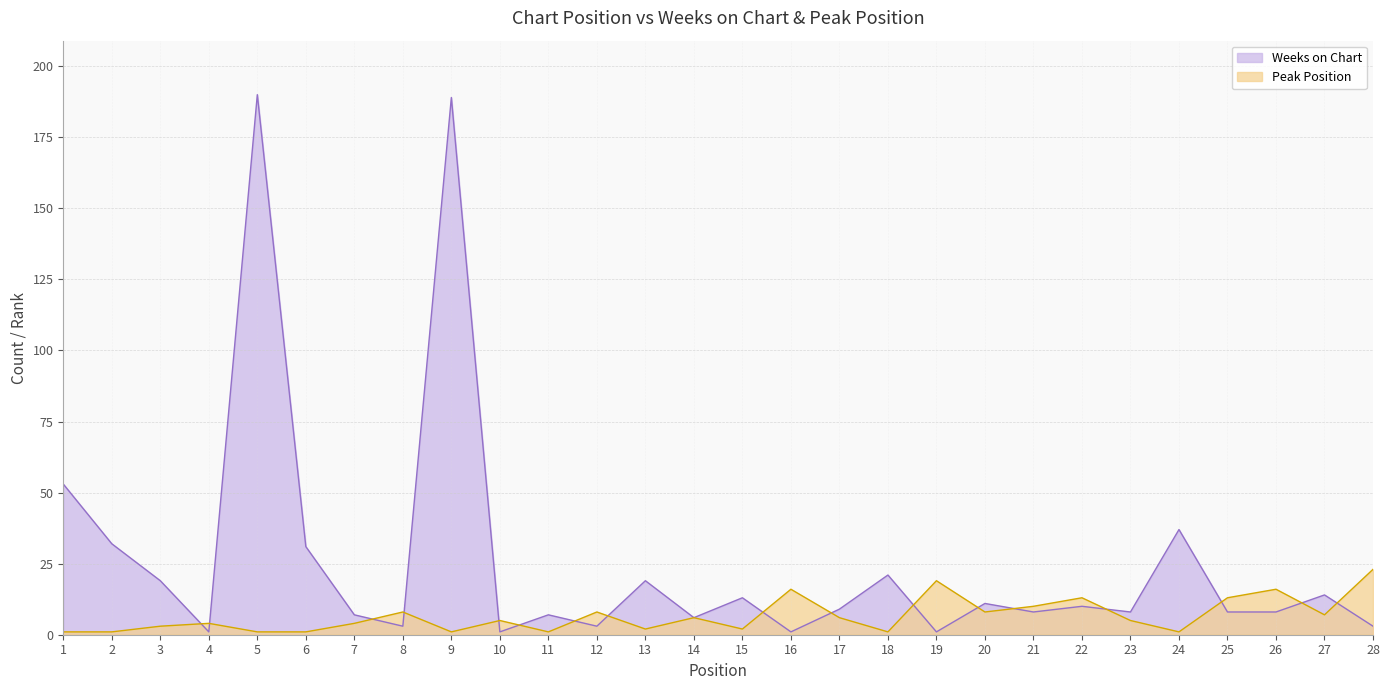

Rank the categories by Weeks on Chart value from highest to lowest.

5, 9, 1, 24, 2, 6, 18, 3, 13, 27, 15, 20, 22, 17, 21, 23, 25, 26, 7, 11, 14, 8, 12, 28, 4, 10, 16, 19